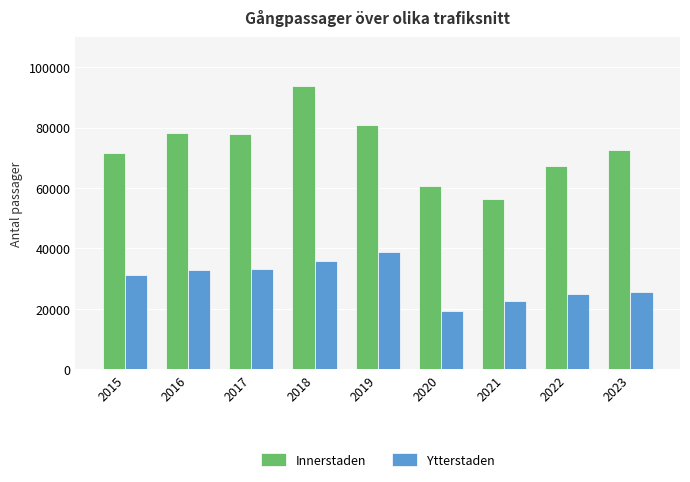

Which category has the highest value across all series?

2018